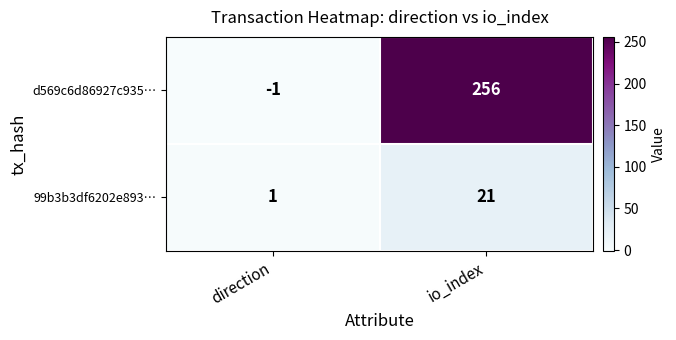

True or false: 99b3b3df6202e893… has a value of 7 at io_index.

False